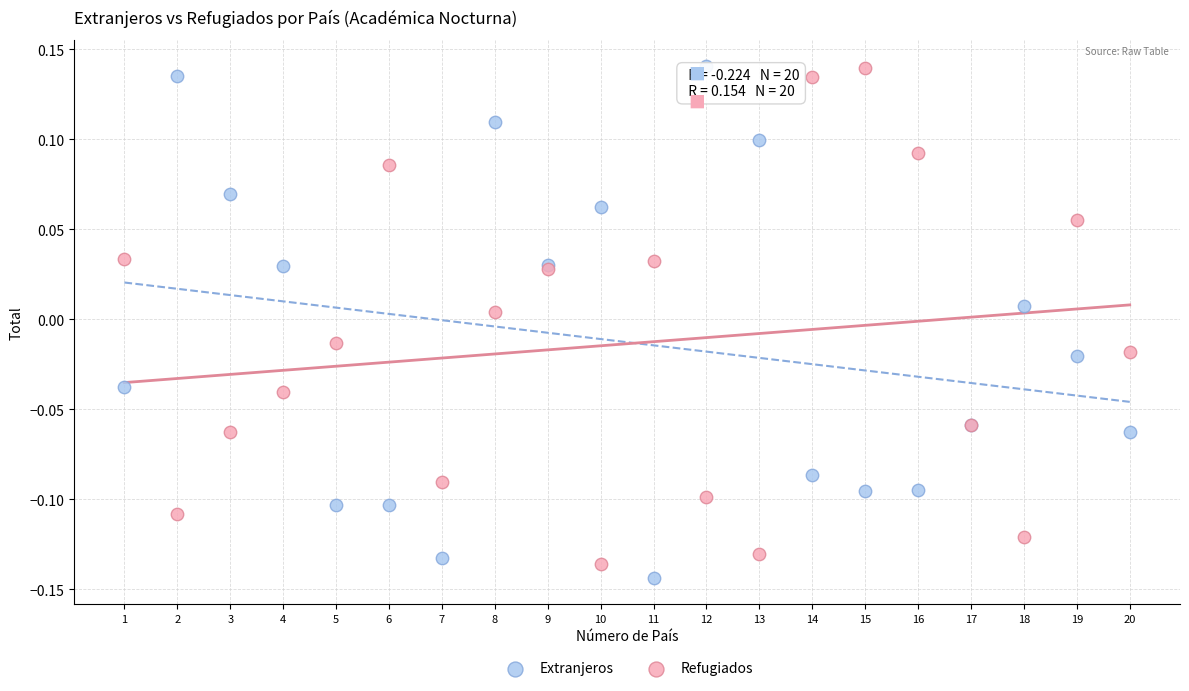

Which series contains the lowest Y value?

Extranjeros